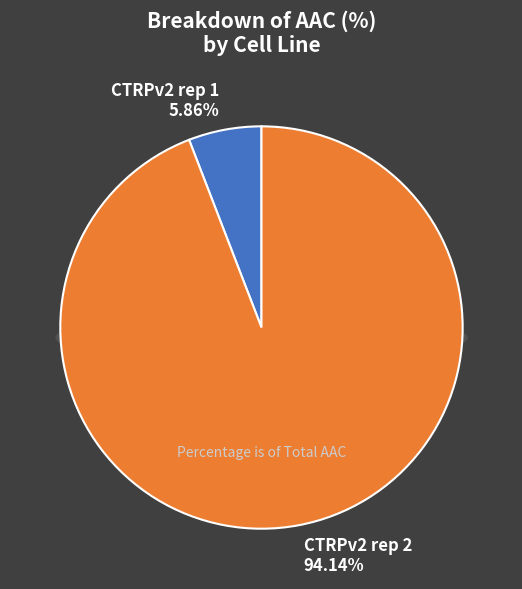

Which slice is the largest?

CTRPv2 rep 2